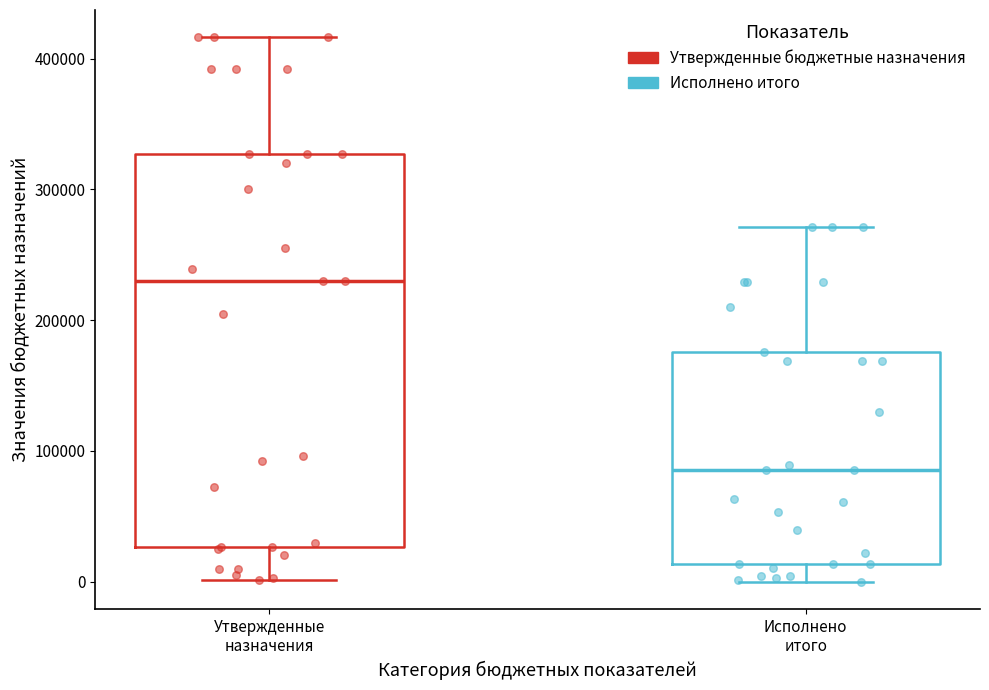

Reading left to right, read every box against the y-axis: the position of its median line, the range the box covers, and the ends of its whiskers. The values are not printed on the chart, so give them approximately, as read against the axis.

Утвержденные назначения: median 230000, box 30000 to 330000, whiskers 0 to 420000
Исполнено итого: median 90000, box 10000 to 180000, whiskers 0 to 270000